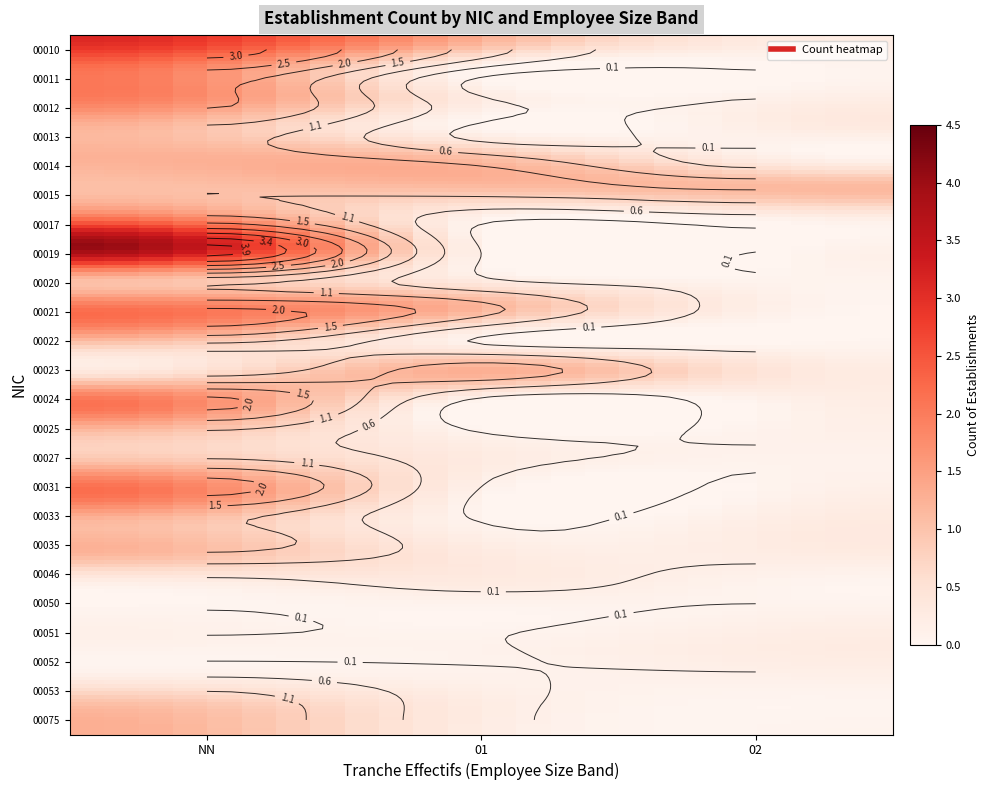

At which category is the sum across all series the highest?

NN